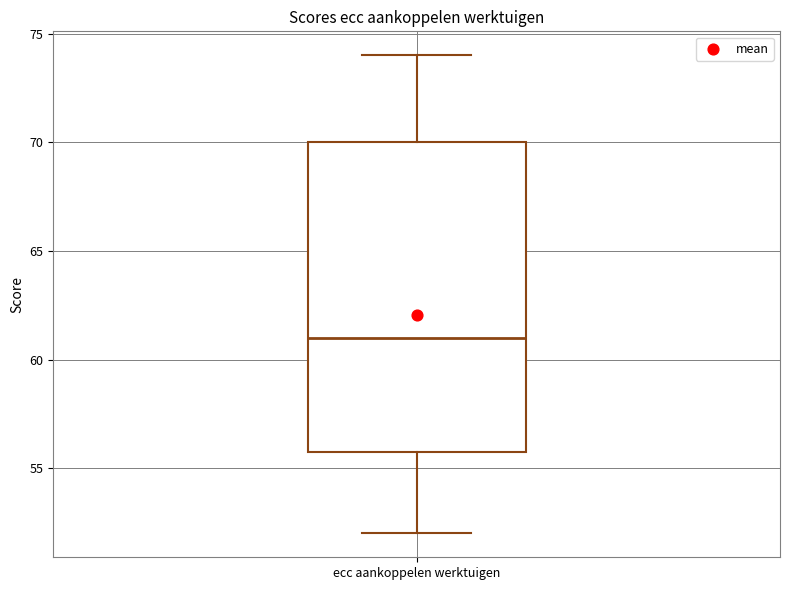

Read this box plot against the y-axis: the position of the median line, the range covered by the box, and the ends of both whiskers. The values are not printed on the chart, so give them approximately, as read against the axis.

median 61, box 56 to 70, whiskers 52 to 74